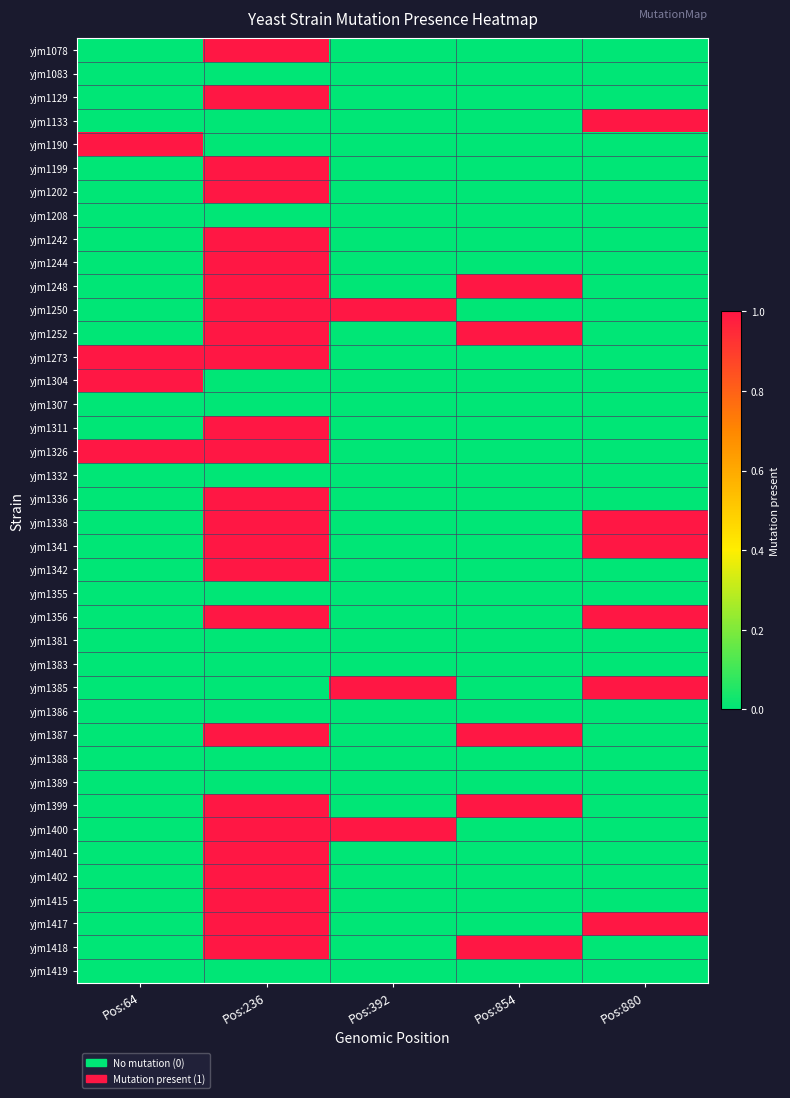

At which category does the chart reach its peak across all series?

Pos:236